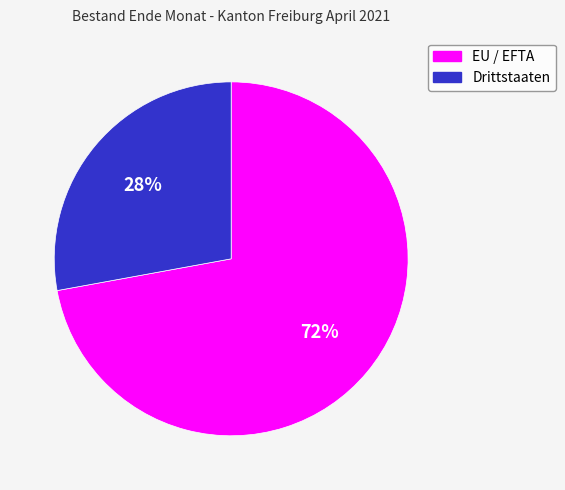

Which slice is the largest?

EU / EFTA